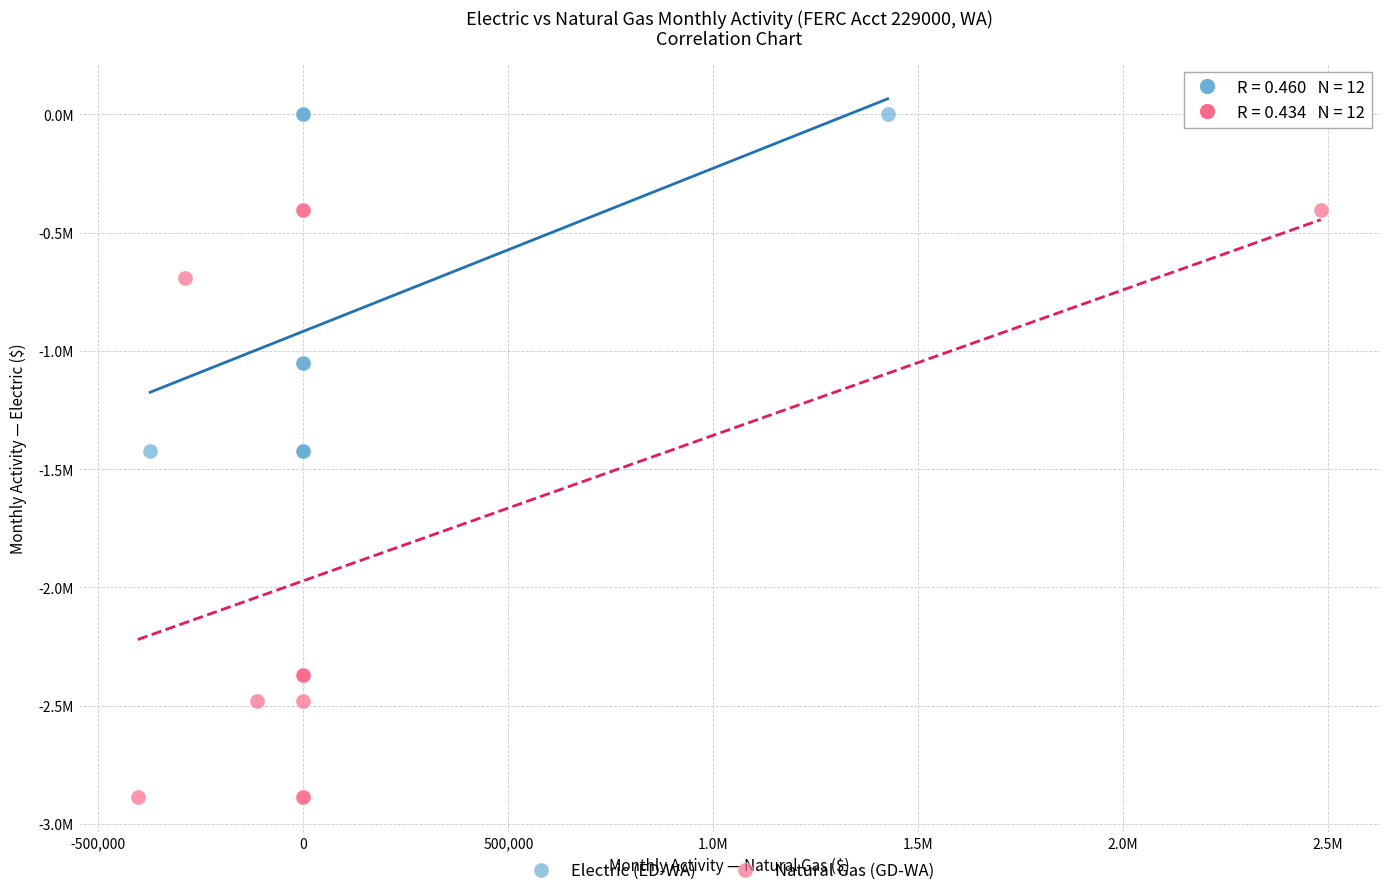

Which series reaches the maximum Y coordinate?

Electric (ED-WA)